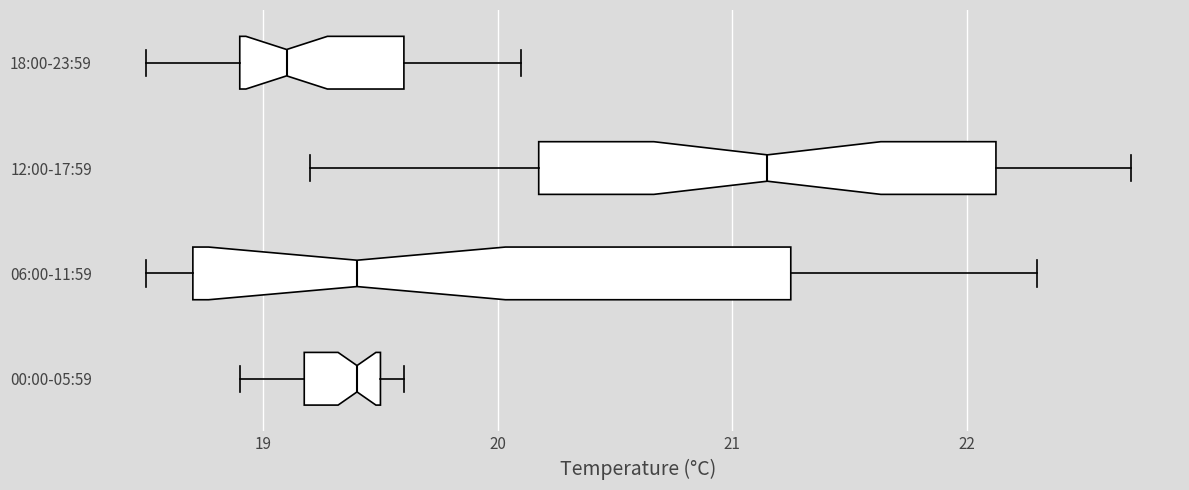

Reading bottom to top, read every box against the x-axis: the position of its median line, the range the box covers, and the ends of its whiskers. The values are not printed on the chart, so give them approximately, as read against the axis.

00:00-05:59: median 19.4, box 19.2 to 19.5, whiskers 18.9 to 19.6
06:00-11:59: median 19.4, box 18.7 to 21.3, whiskers 18.5 to 22.3
12:00-17:59: median 21.2, box 20.2 to 22.1, whiskers 19.2 to 22.7
18:00-23:59: median 19.1, box 18.9 to 19.6, whiskers 18.5 to 20.1